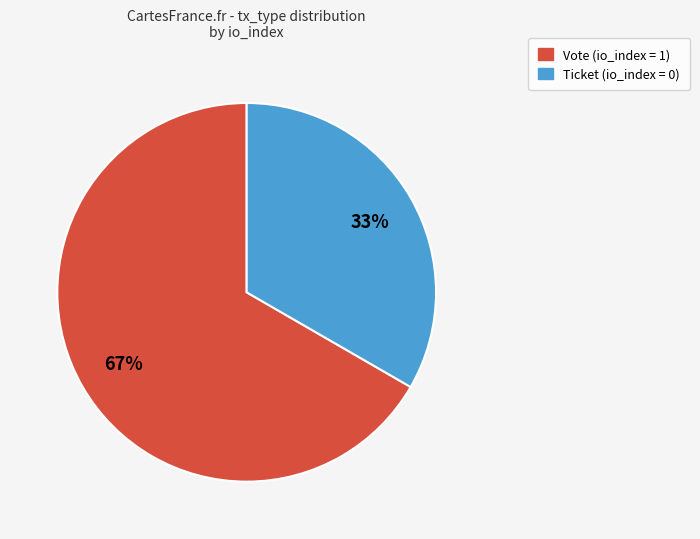

To the nearest percent, what is the average slice percentage?

50%